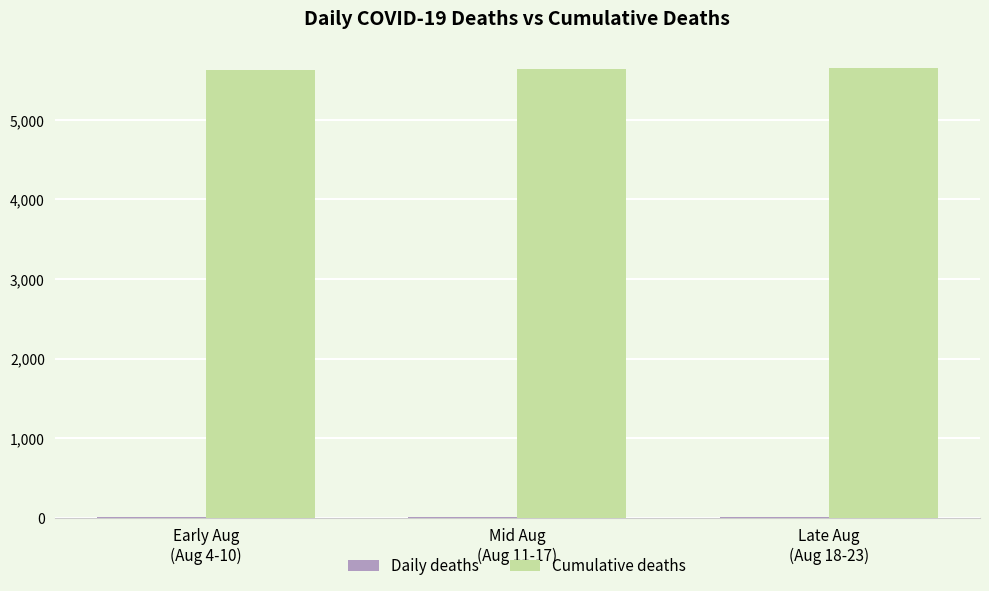

How many data points does each series have?

3